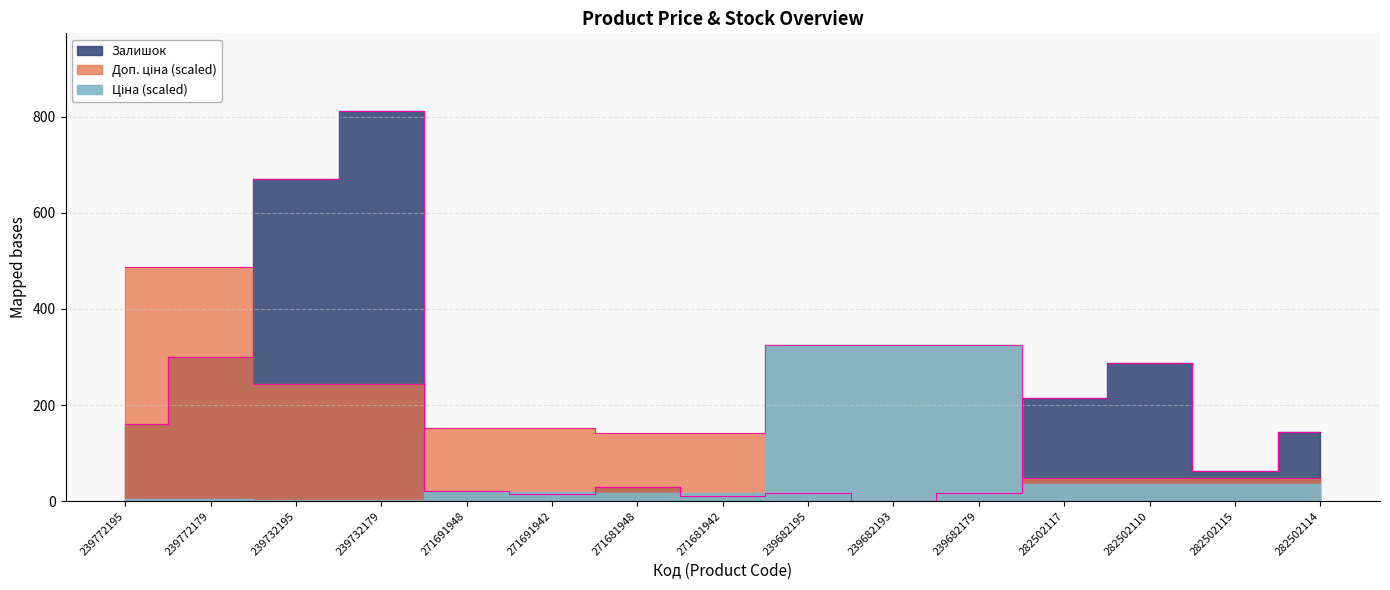

Which series changed the most between 239732179 and 239682193?

Залишок